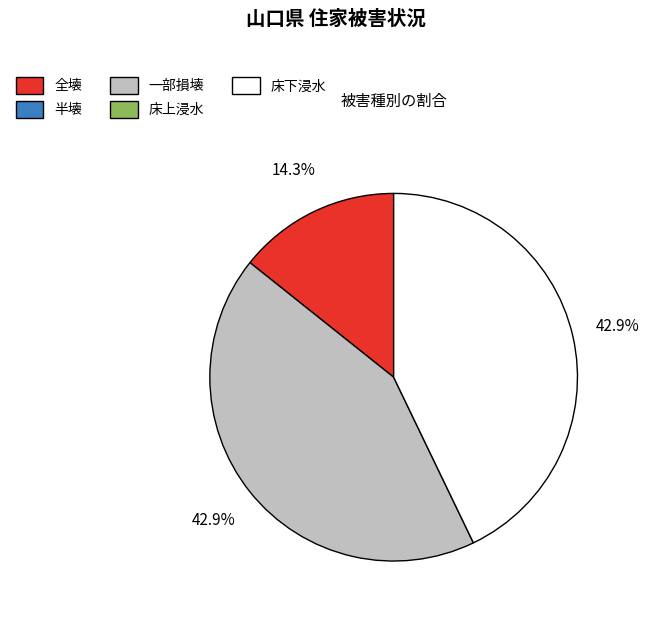

Is there any slice that represents more than half of the pie?

No